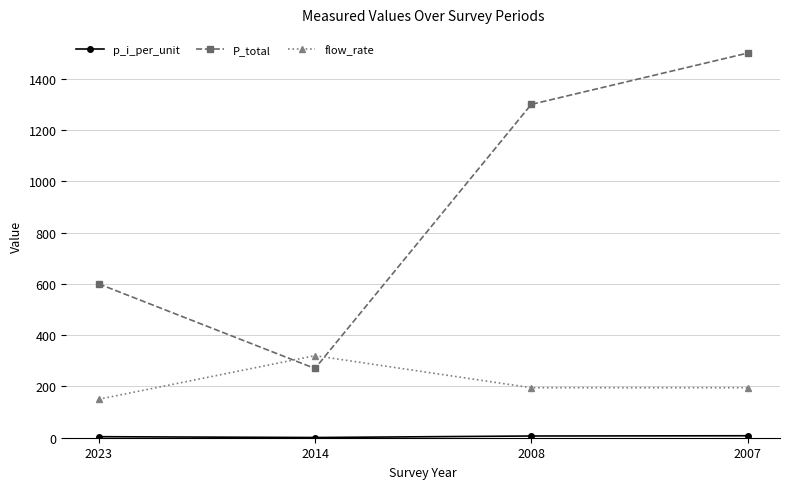

What is the total value across all series at 2014?

590.8